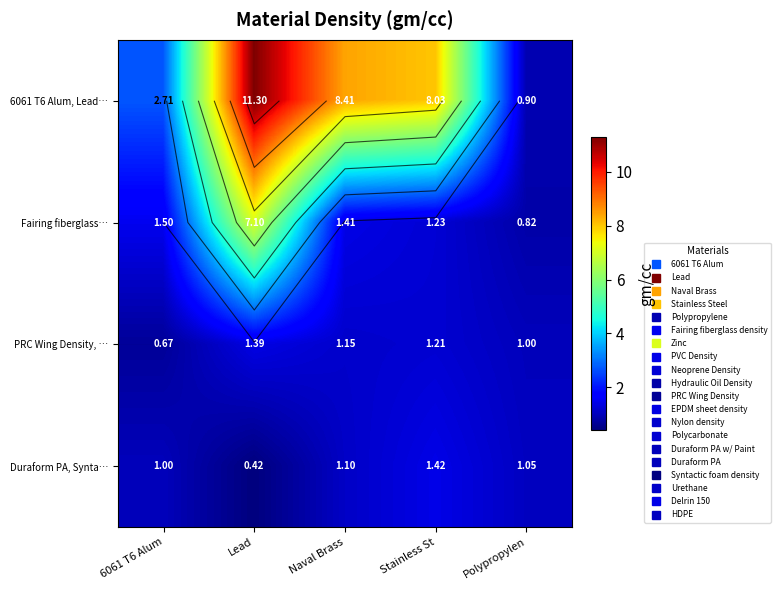

Between Polypropylen and Lead, which is larger?

Lead